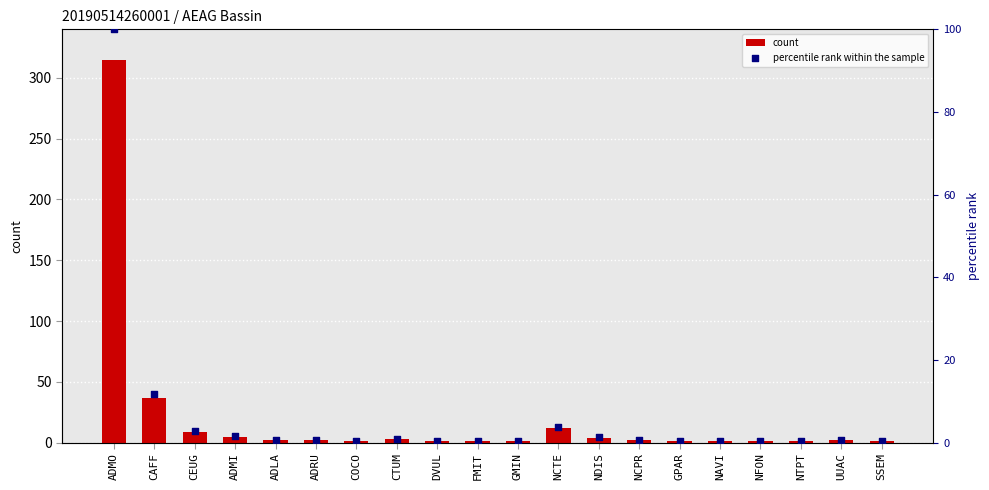

Is the value of percentile rank within the sample at ADMI greater than the value of count at CAFF?

No